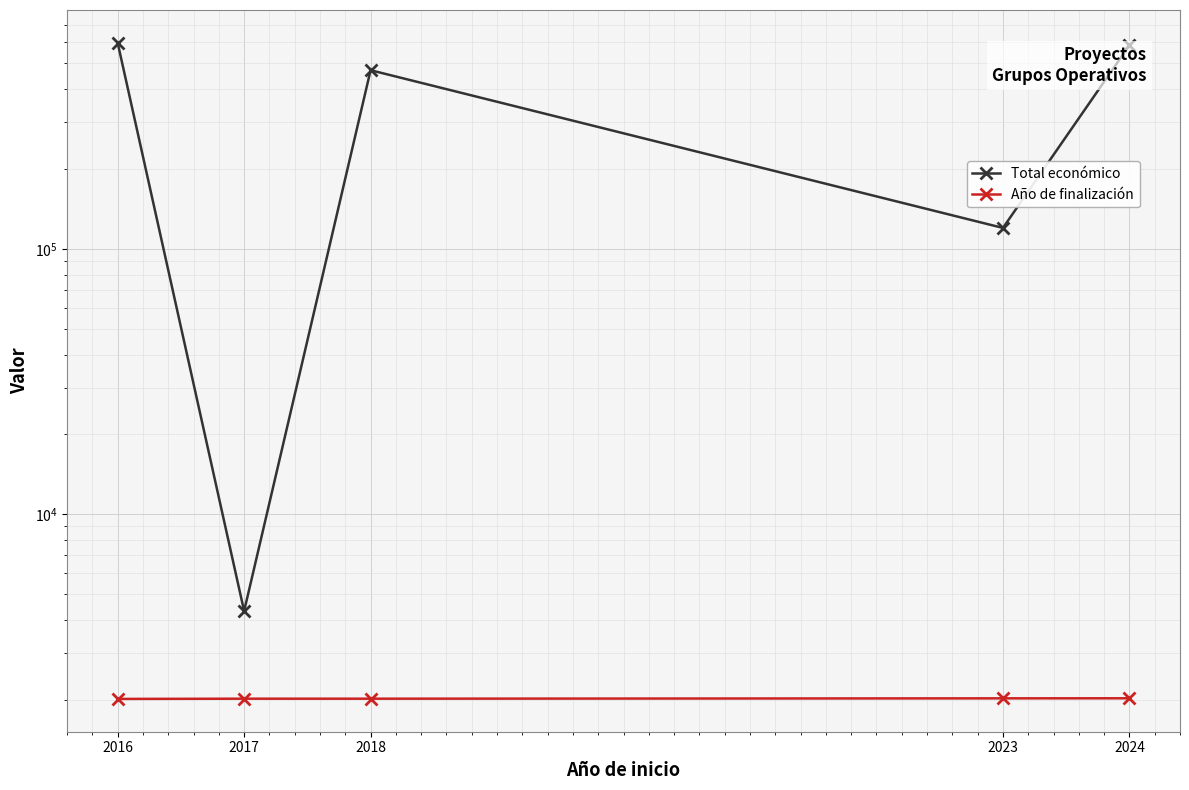

True or false: Año de finalización and Total económico cross at least once.

False